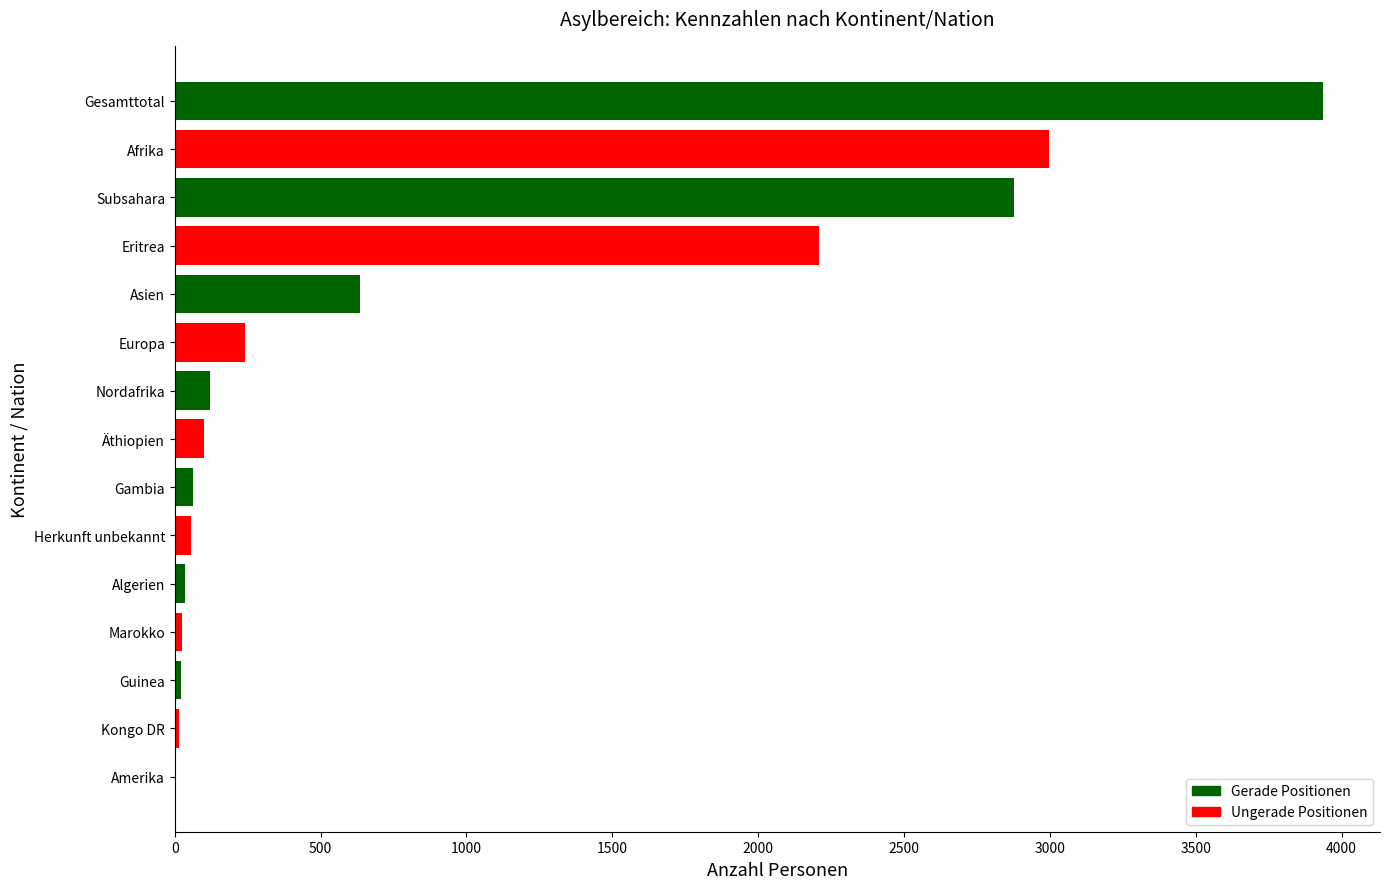

Which label corresponds to the largest value in the chart?

Gesamttotal